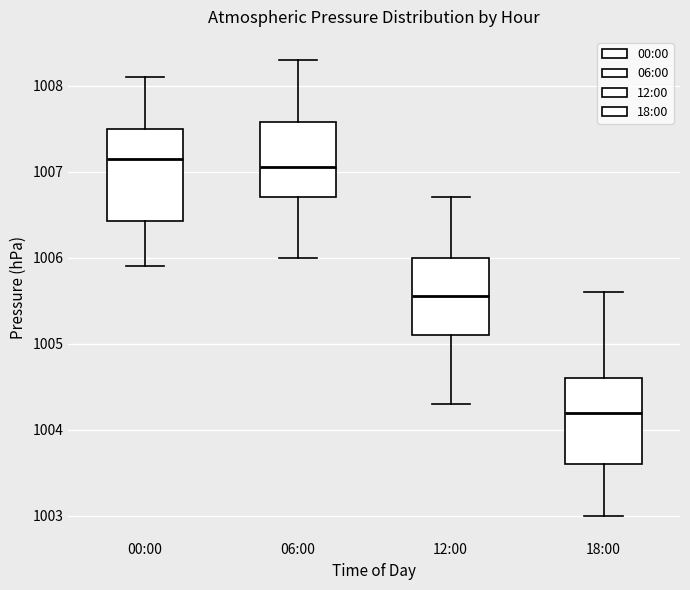

Where does the lower whisker of the box for 12:00 end on the y-axis? The values are not printed on the chart, so give them approximately, as read against the axis.

1004.3